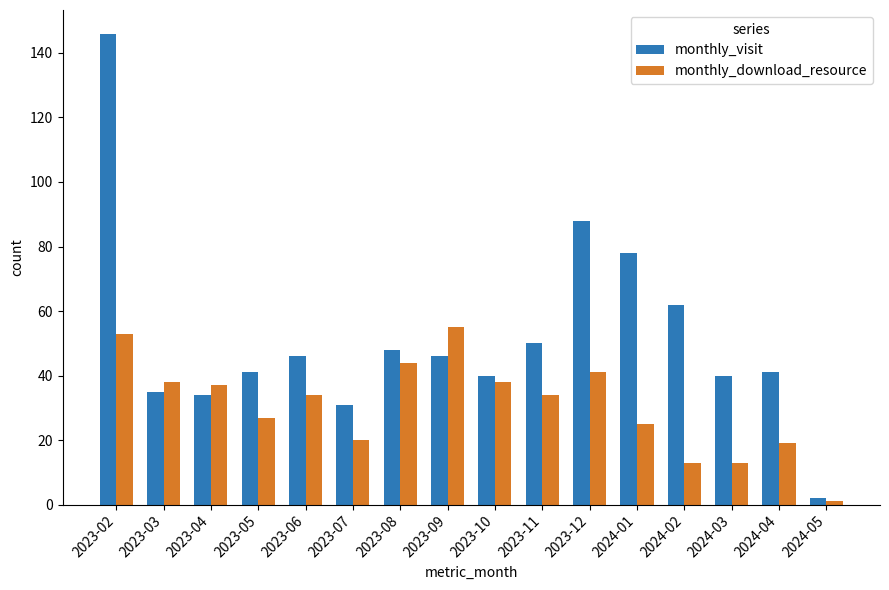

Which category has the lowest value in the monthly_download_resource series?

2024-05